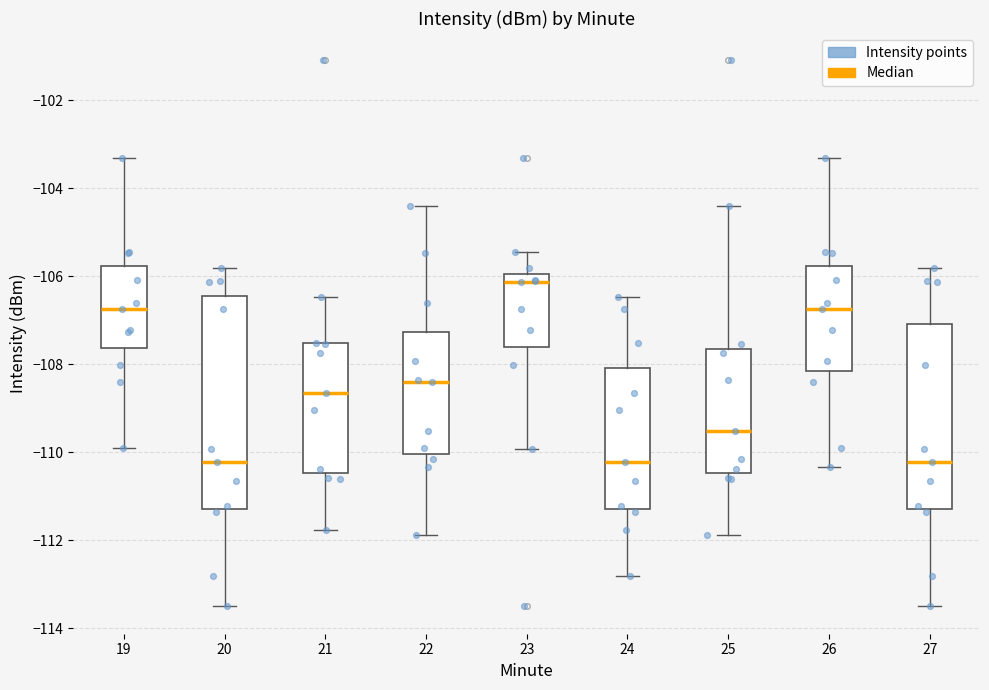

Comparing the boxes themselves (not the whiskers), which one is the tallest?

20